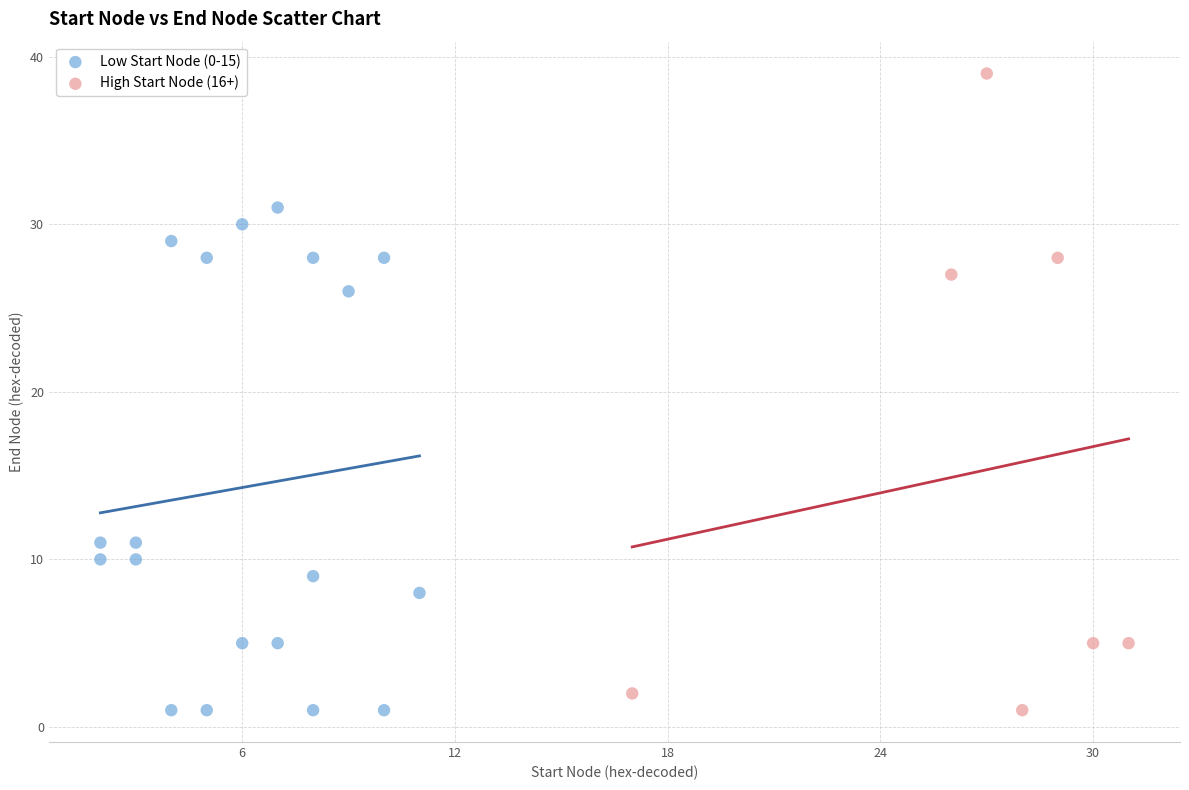

Which series has the widest spread of Y values?

High Start Node (16+)